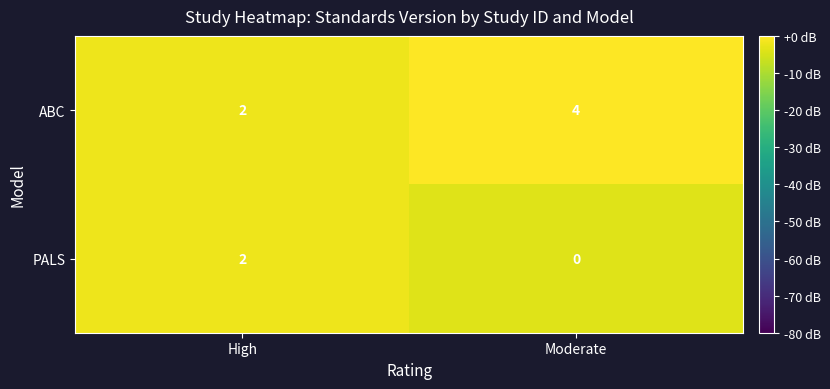

Rank the series by their average value, from highest to lowest.

ABC, PALS